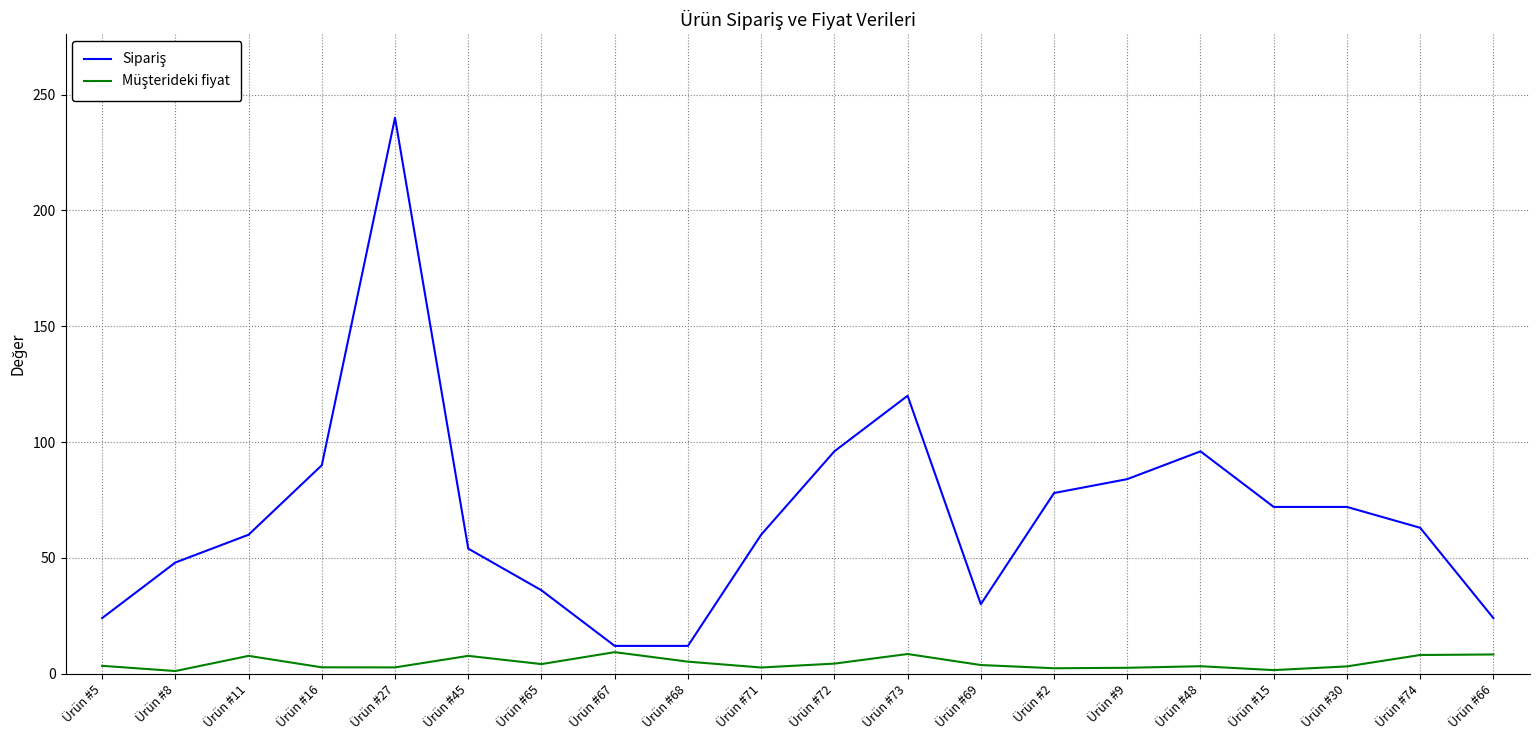

What is the greatest value displayed?

240.0